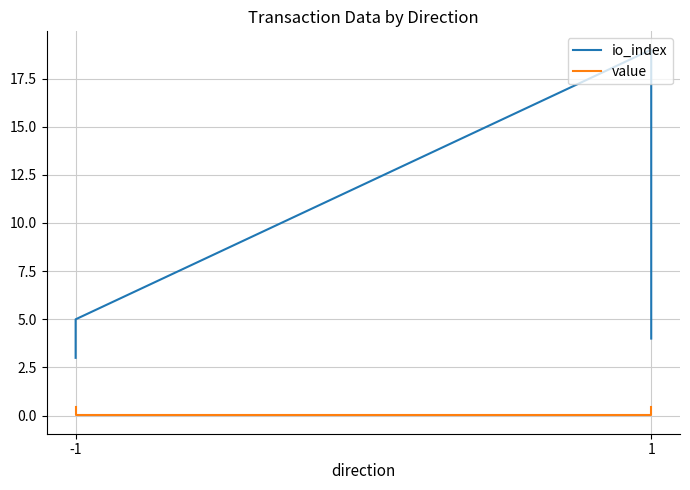

Which series changed the most between -1 and 1?

io_index